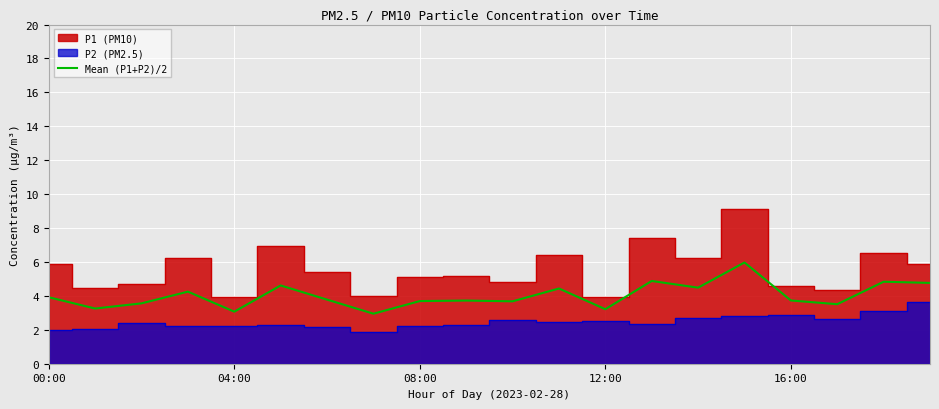

What is the value of the 3rd point from the left?

3.6